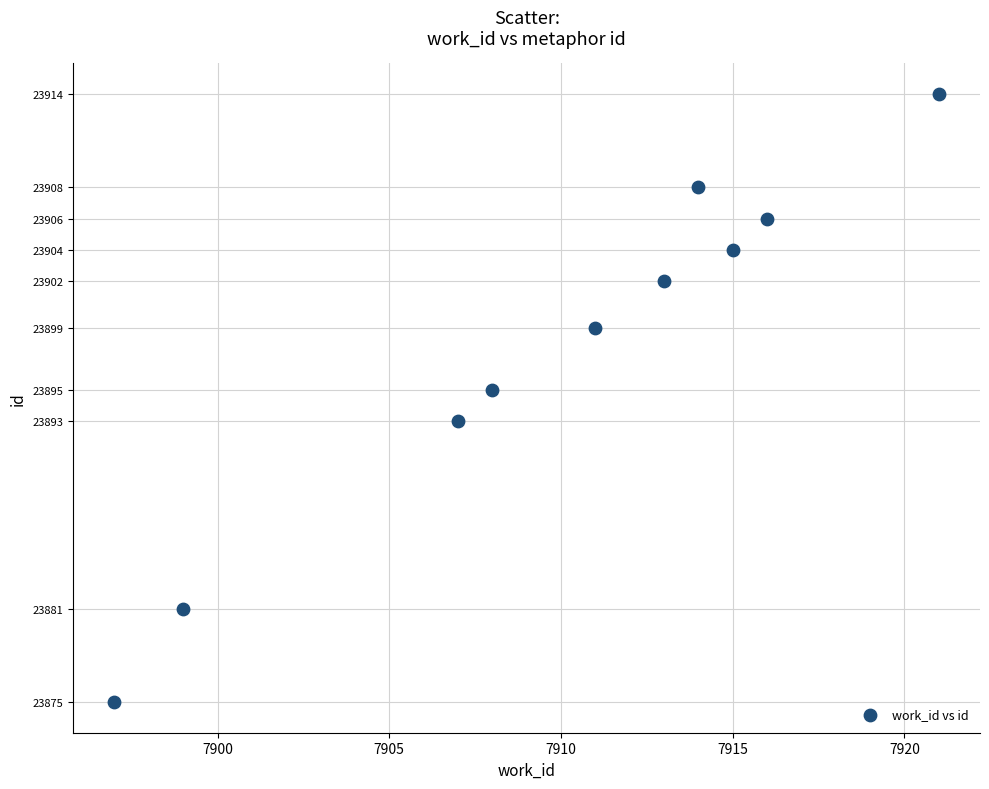

What is the average Y value?

23898